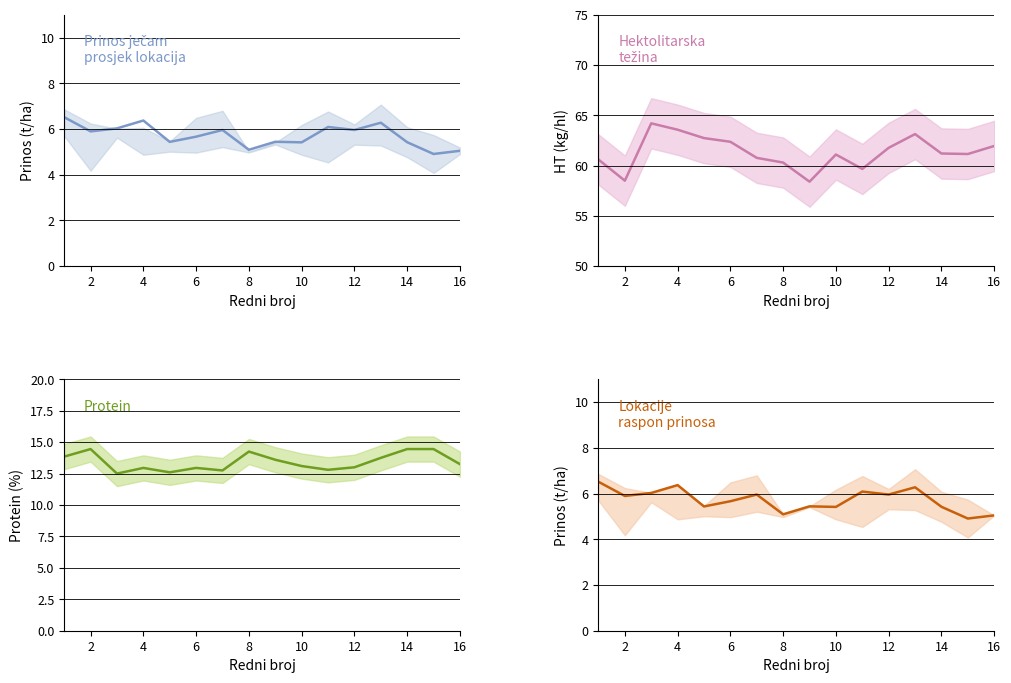

What is the sum of all Protein prosjek values?

214.7